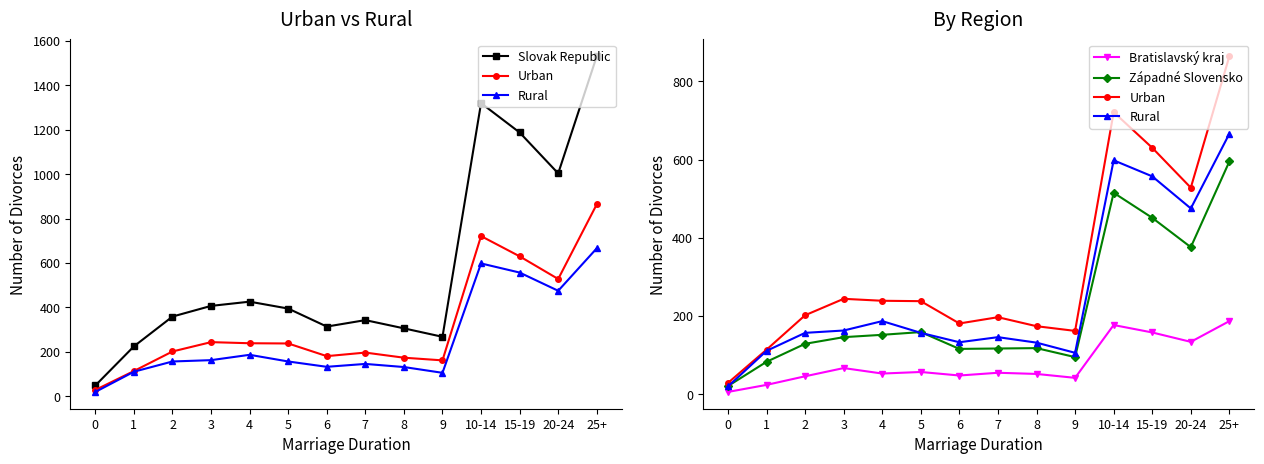

What is the sum of all Urban values?

4523